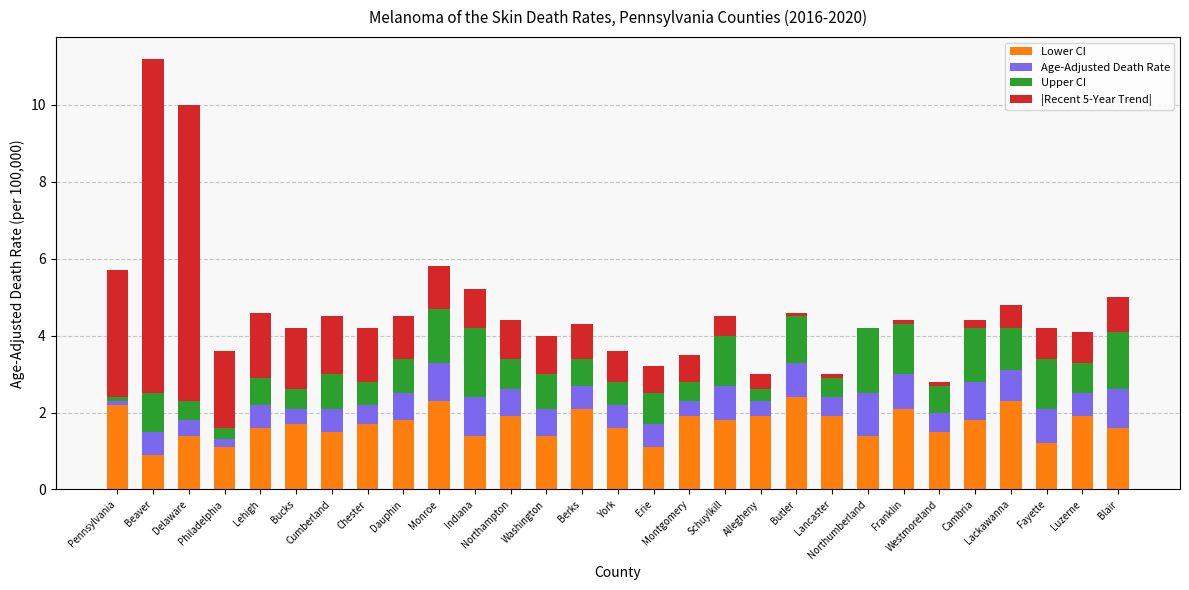

What is the sum of all Lower CI values?

49.4